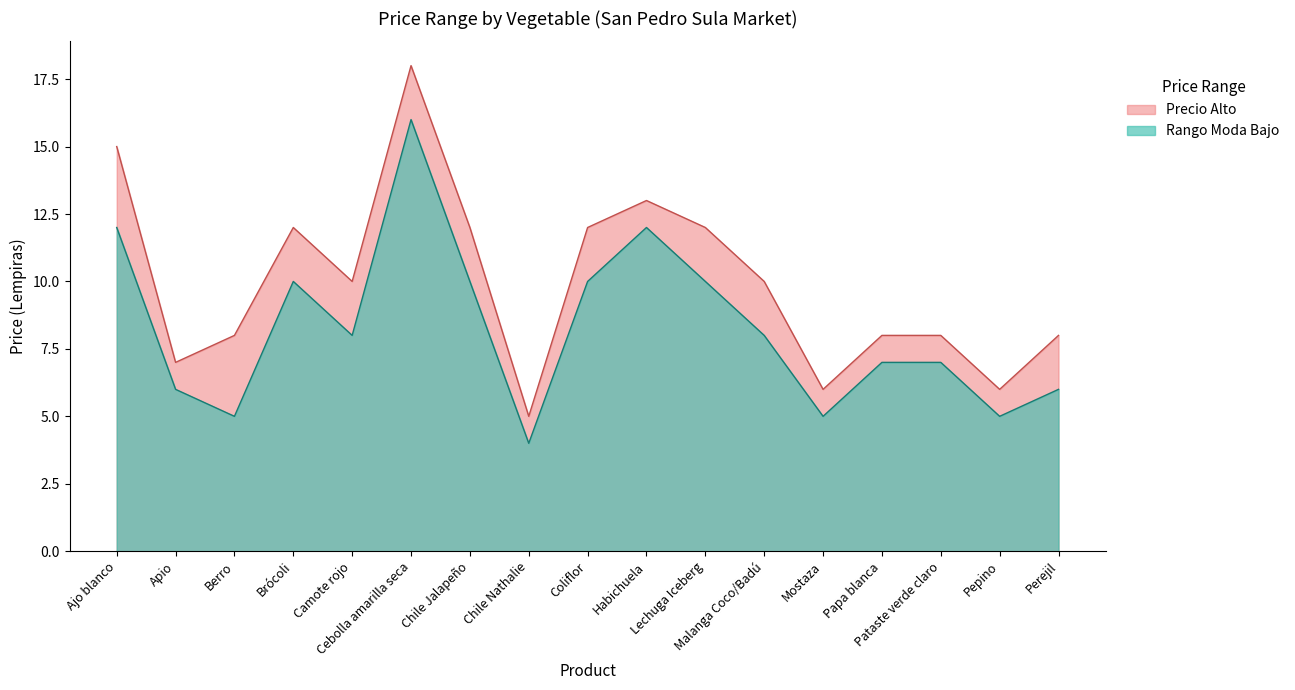

True or false: Precio Alto and Rango Moda Bajo intersect in this chart.

False